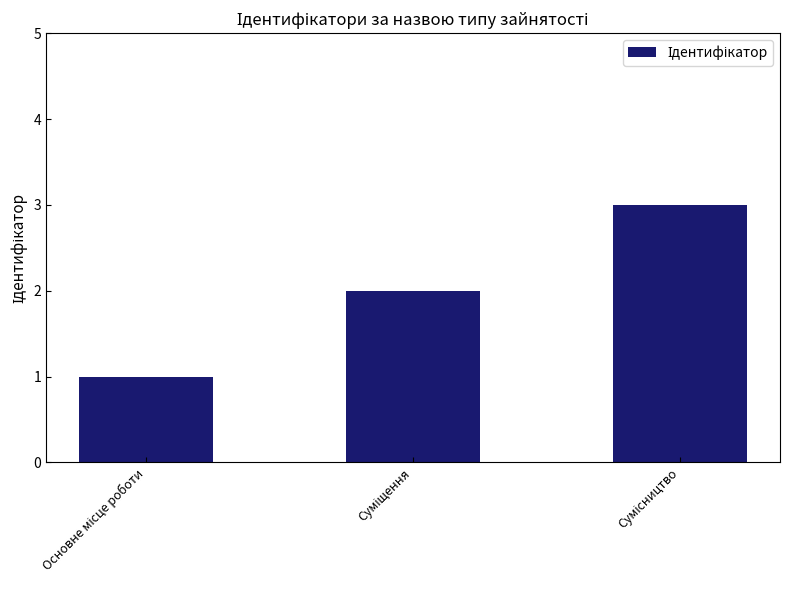

What is the difference between the maximum and minimum values?

2